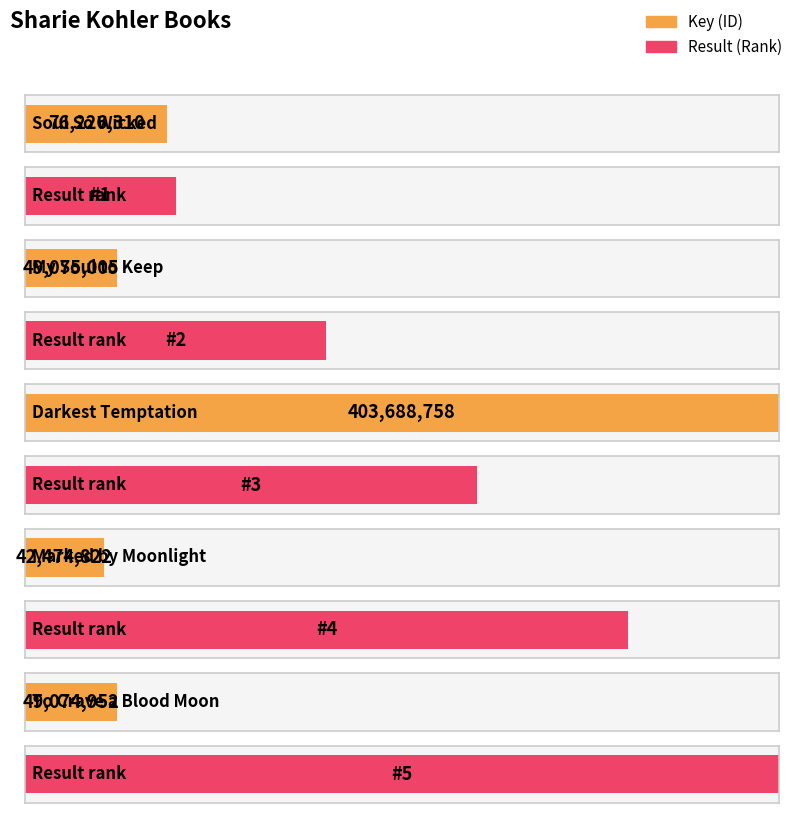

What is the greatest value displayed?

403688758